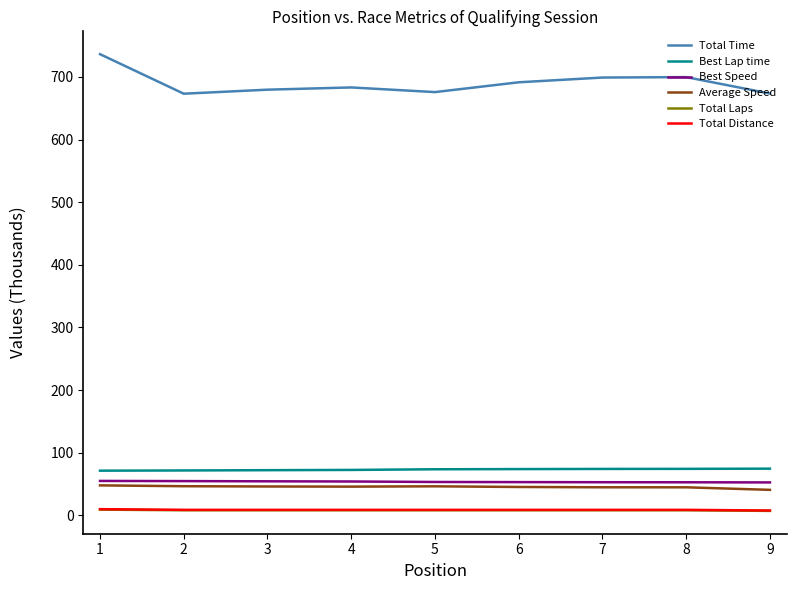

At how many categories does at least one series exceed 375?

9